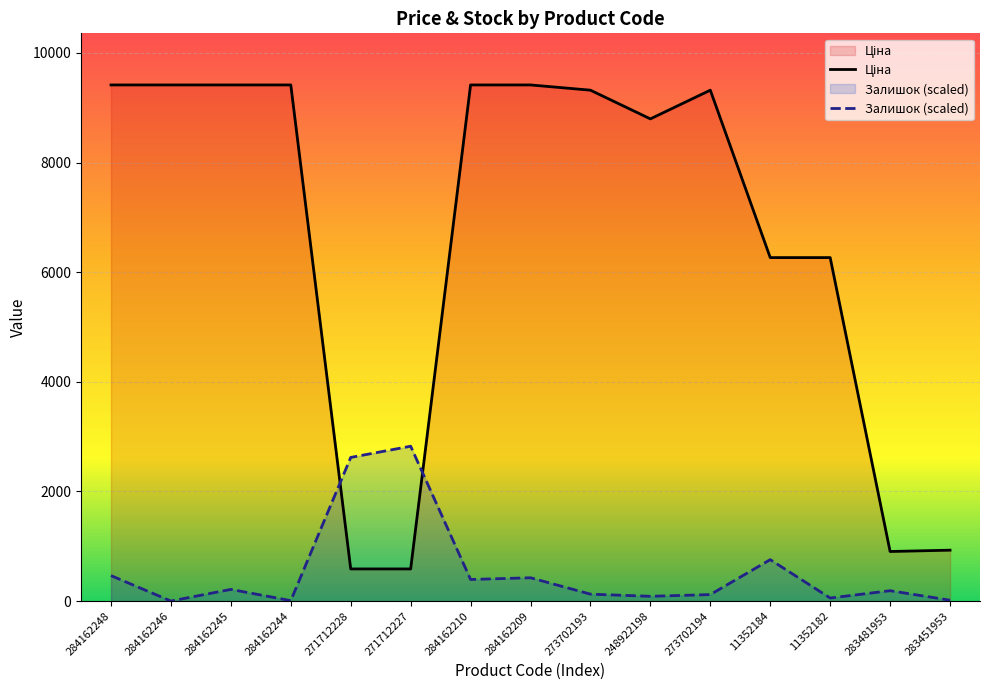

Count the number of categories in the chart.

15